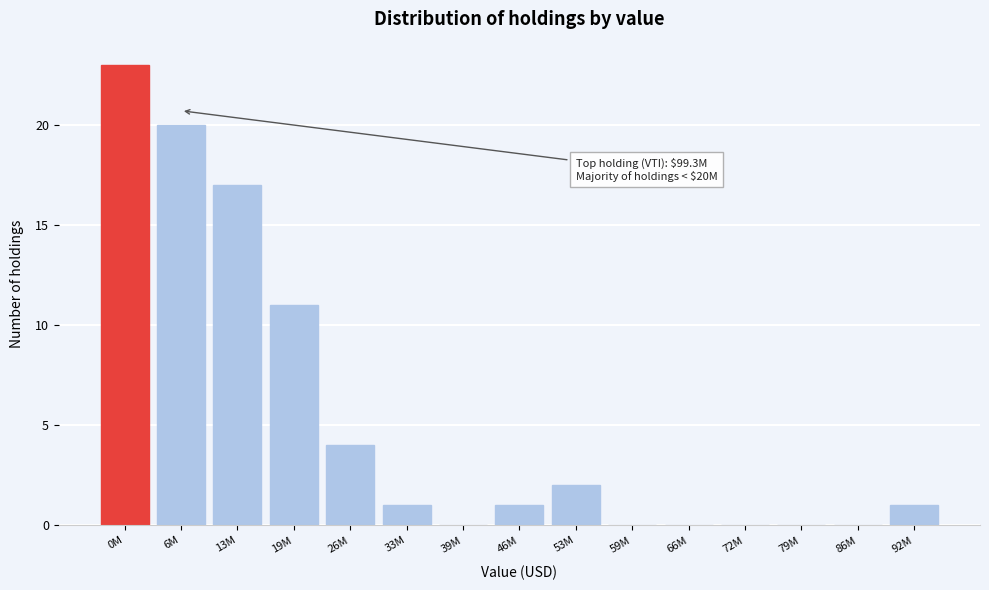

Reading right to left, what are all the values shown in this chart?

92M=1	86M=0	79M=0	72M=0	66M=0	59M=0	53M=2	46M=1	39M=0	33M=1	26M=4	19M=11	13M=17	6M=20	0M=23